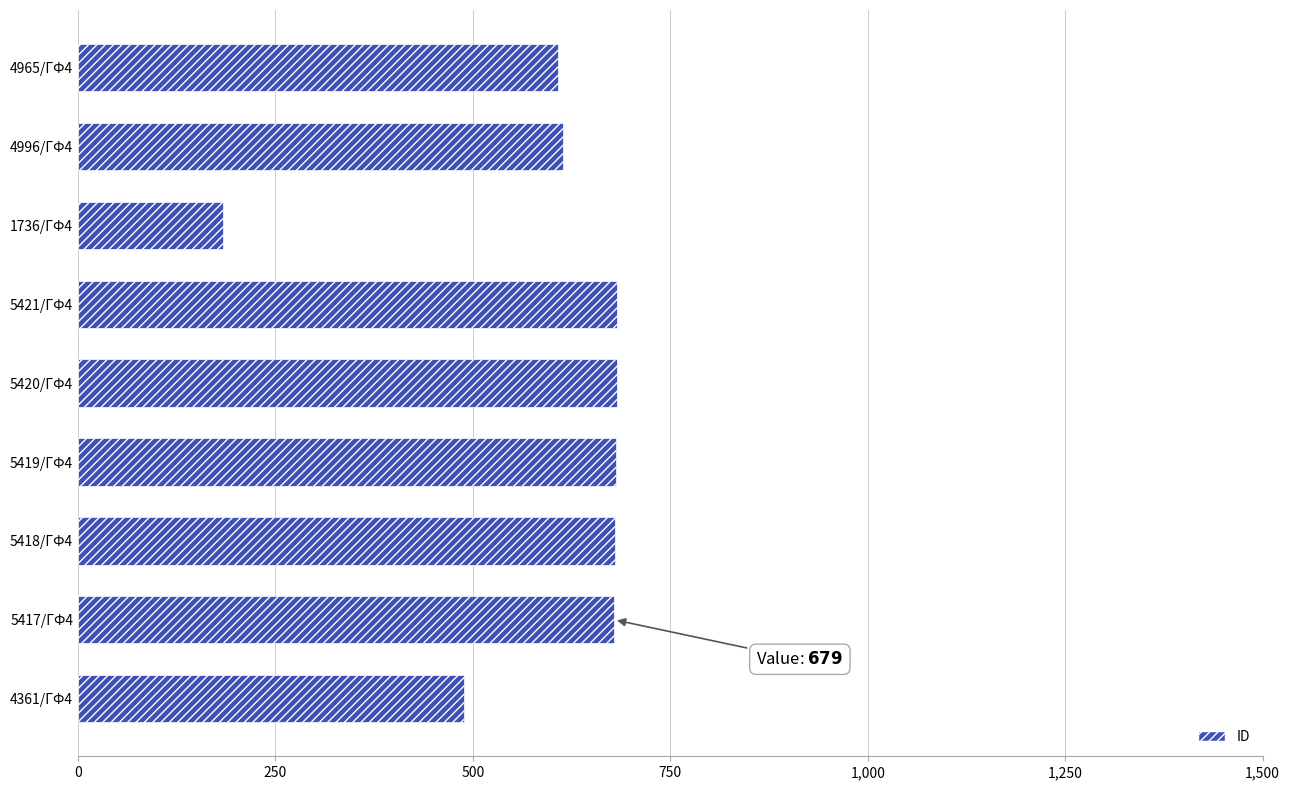

What is the sum of the values at 5419/ГФ4 and 5421/ГФ4?

1364